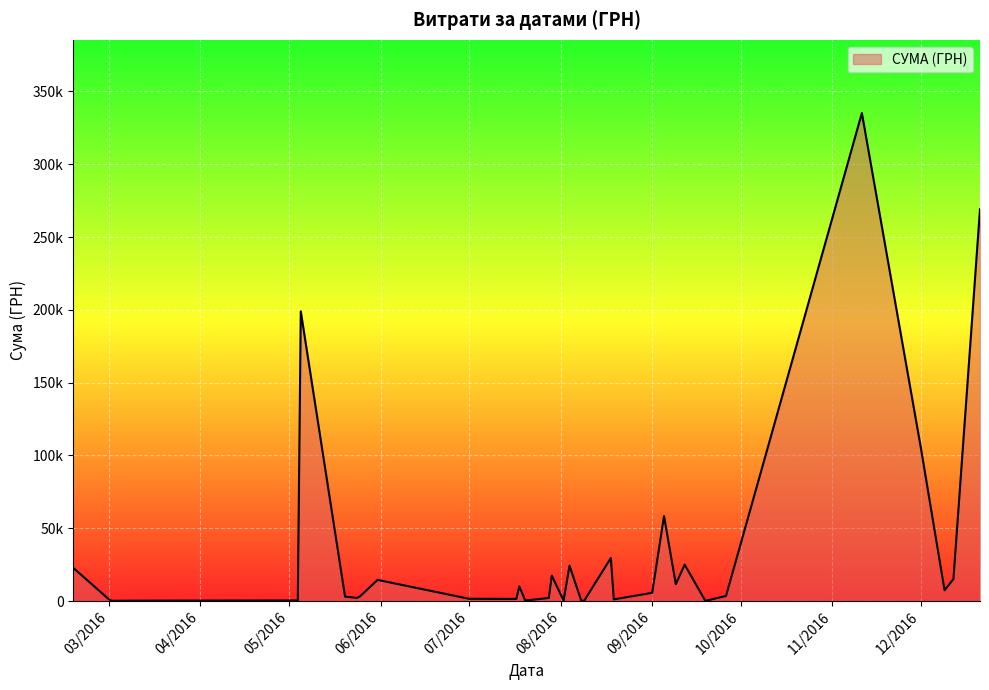

How many points are higher than both their immediate neighbors (excluding endpoints)?

8